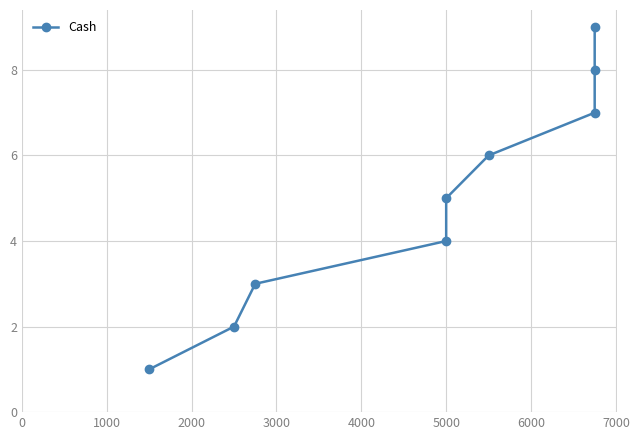

What is the average value?

5